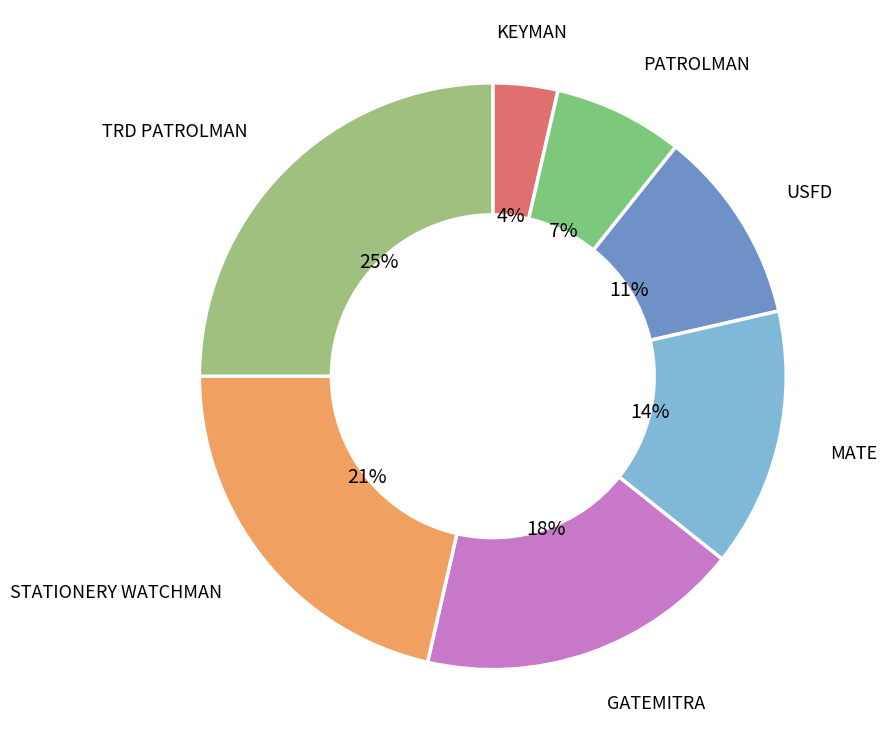

Combined, do TRD PATROLMAN and STATIONERY WATCHMAN account for over 50%?

No